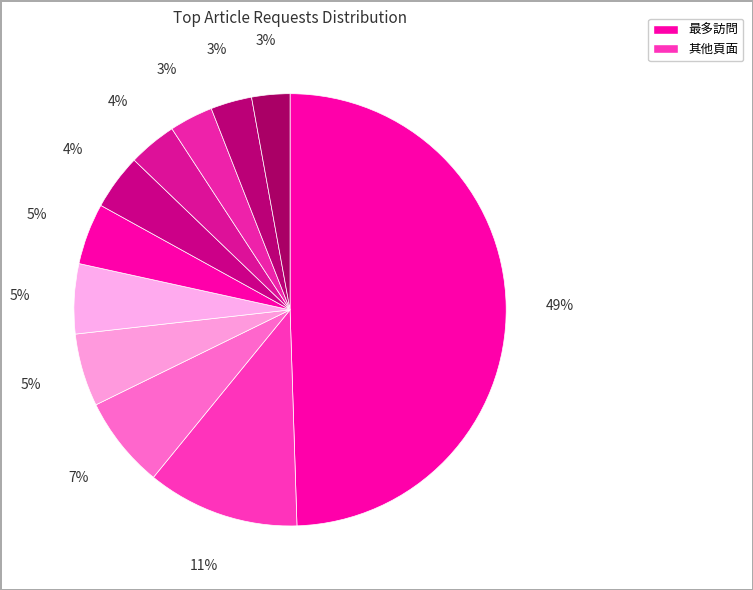

How many slices are in this pie chart?

11